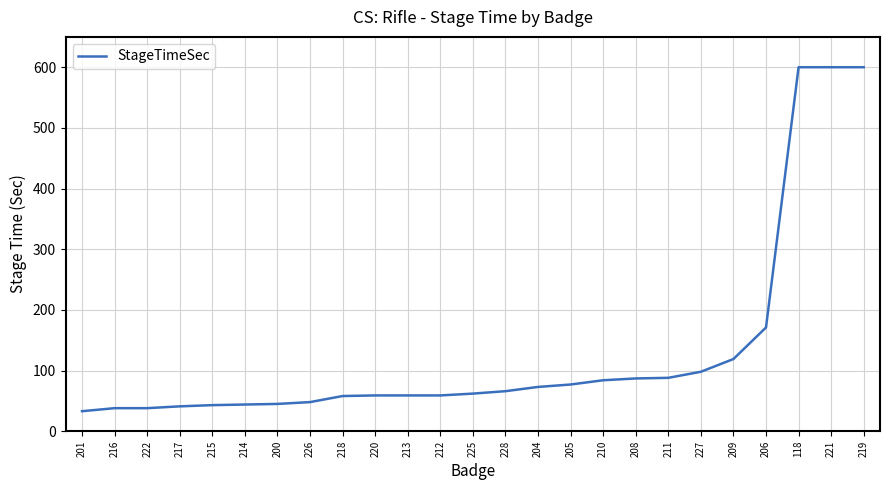

What position from the right is 212?

14